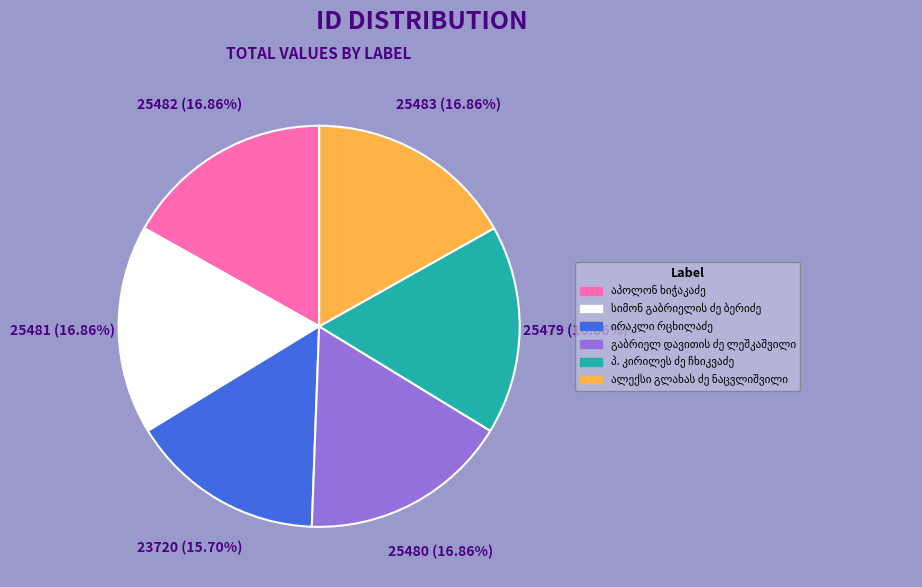

Does any single category account for the majority?

No